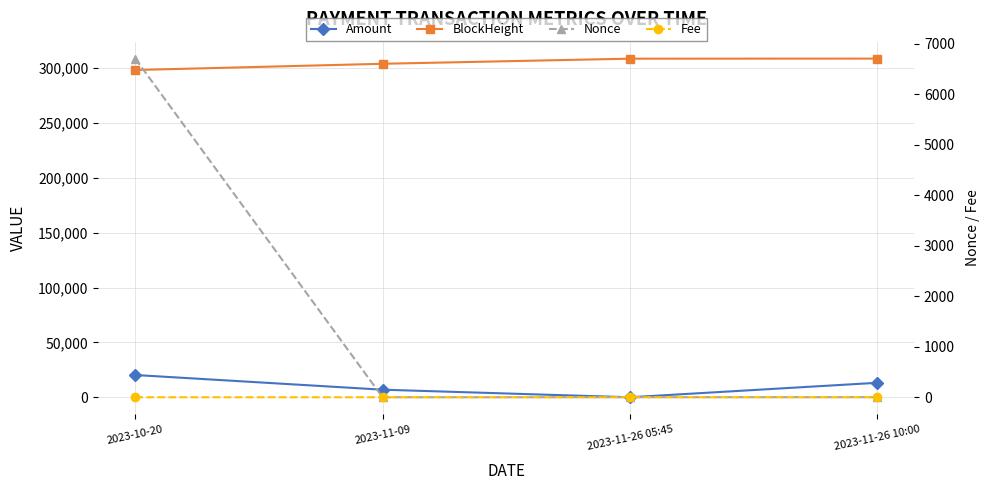

List the labels in order of Amount value, largest first.

2023-10-20, 2023-11-26 10:00, 2023-11-09, 2023-11-26 05:45